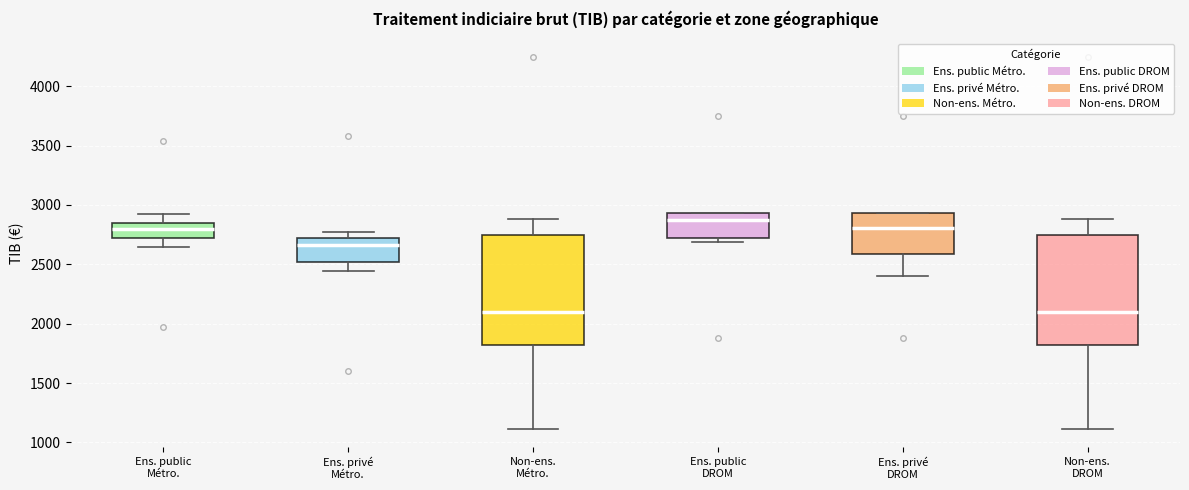

Where is the upper edge of the box for Non-ens. DROM on the y-axis? The values are not printed on the chart, so give them approximately, as read against the axis.

2750